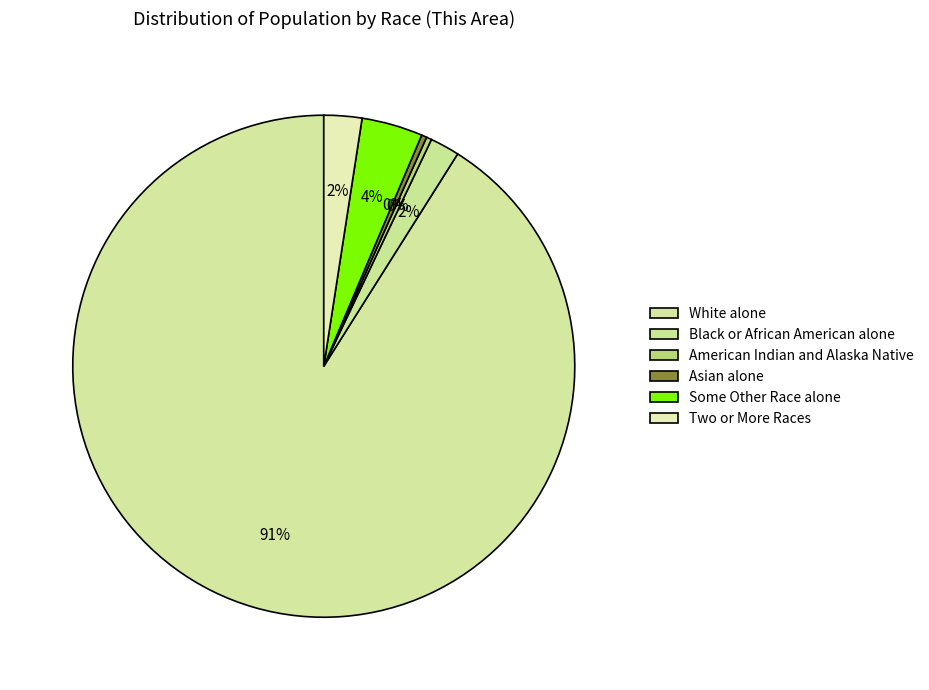

Which category has the smallest portion of the pie?

American Indian and Alaska Native